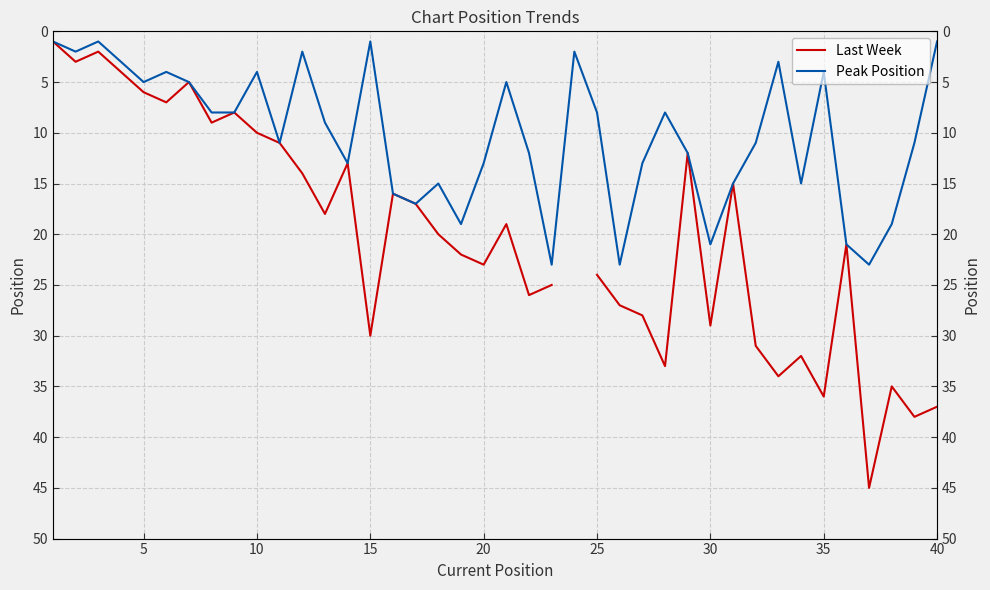

True or false: Last Week and Peak Position cross at least once.

False